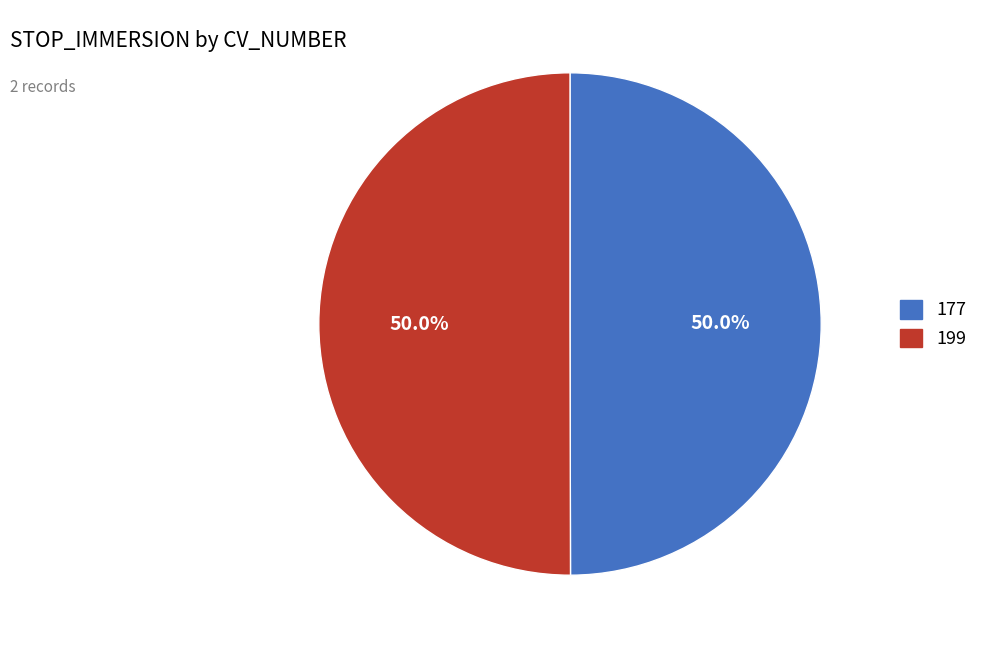

Combined, what portion of the pie is 177 and 199?

100.0%